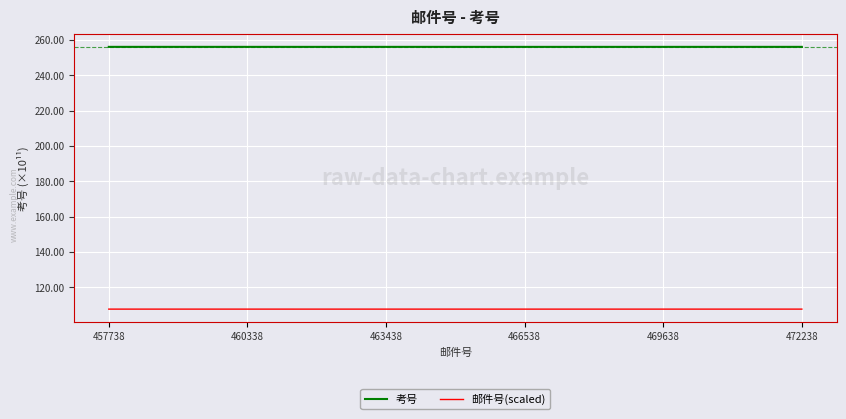

List the series in order of their peak value, highest first.

考号, 邮件号(scaled)